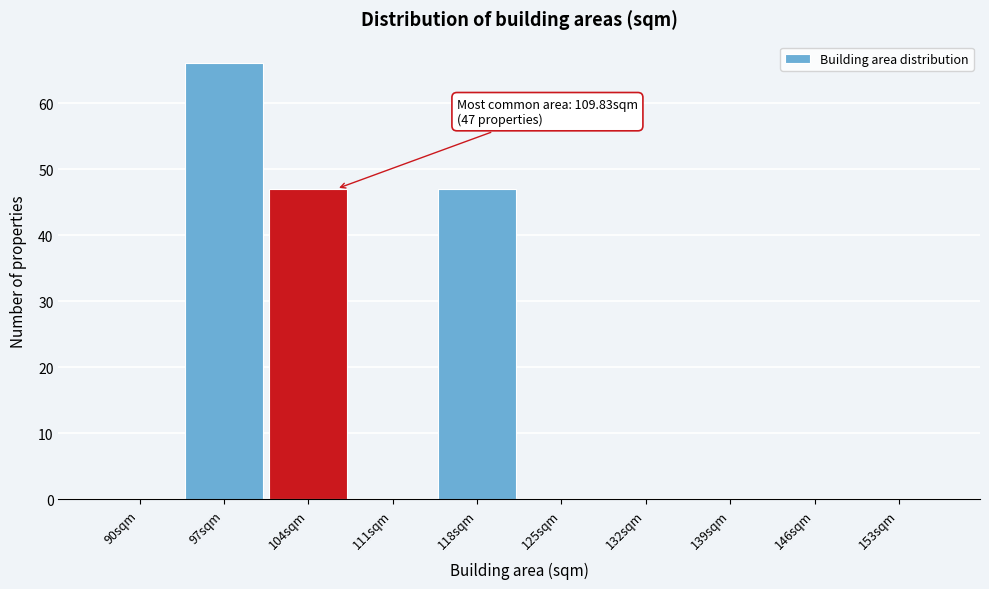

Reading right to left, transcribe all the data shown in this chart.

153sqm=0	146sqm=0	139sqm=0	132sqm=0	125sqm=0	118sqm=47	111sqm=0	104sqm=47	97sqm=66	90sqm=0